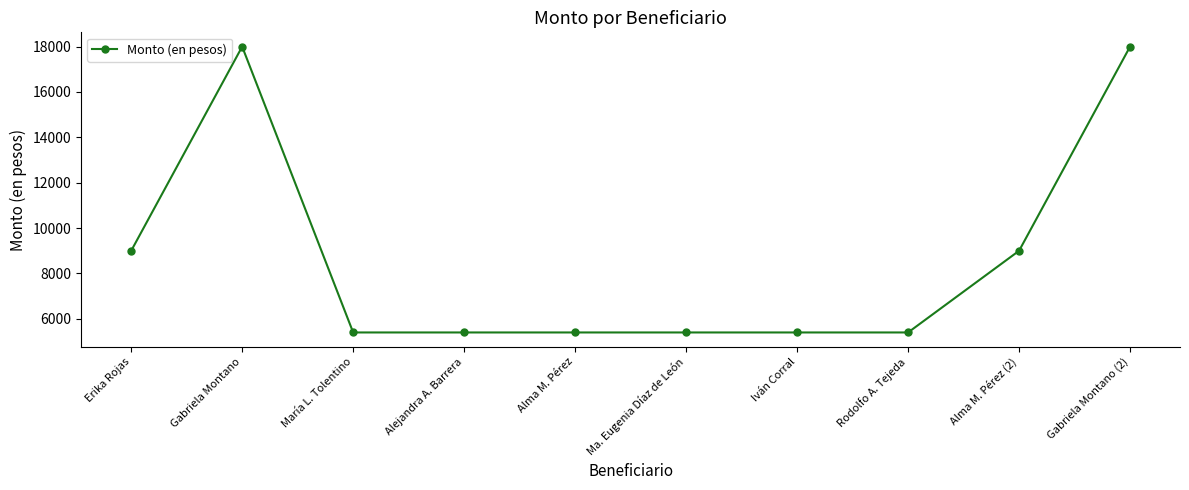

True or false: the data has more than 0 interior local peaks.

True